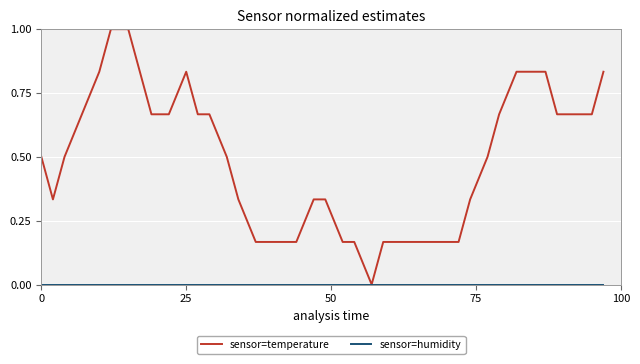

Which series has the widest spread of values?

sensor=temperature